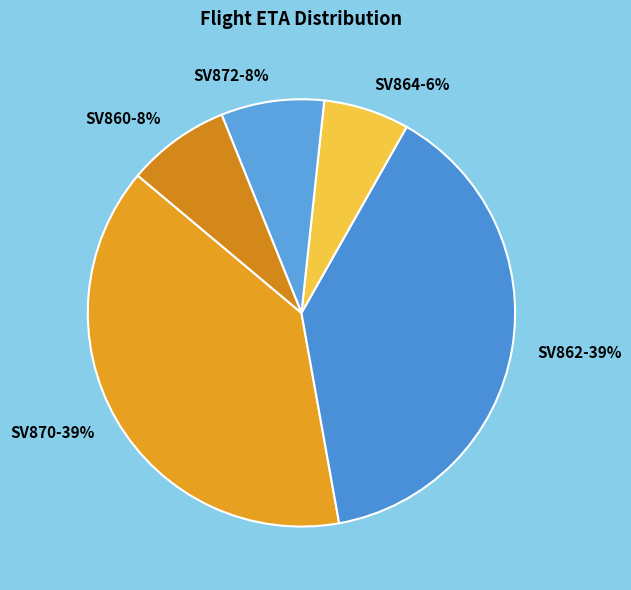

To the nearest percent, what portion does SV862 represent?

39%